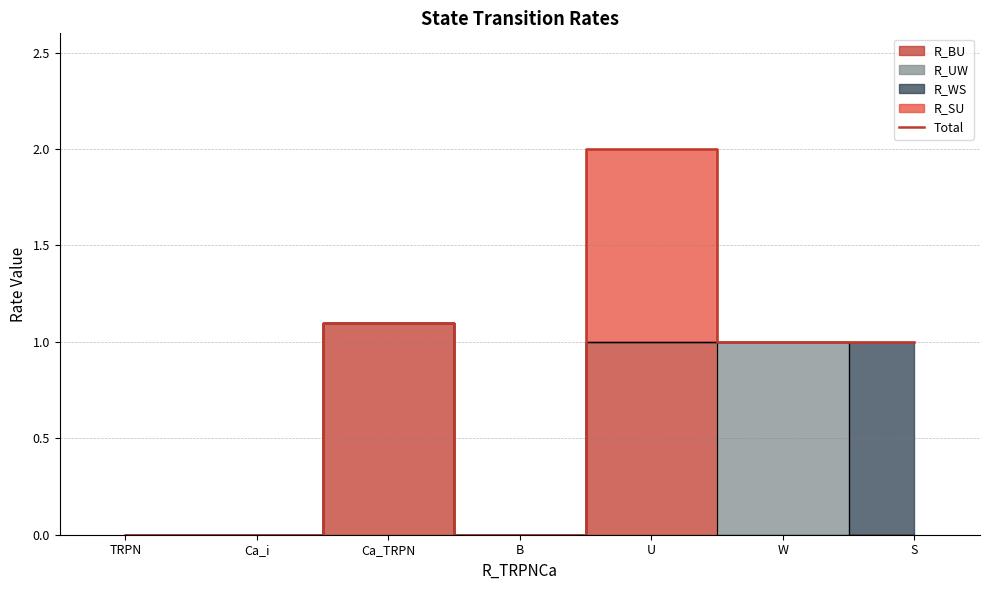

True or false: there are more than 0 points higher than both neighbors.

True